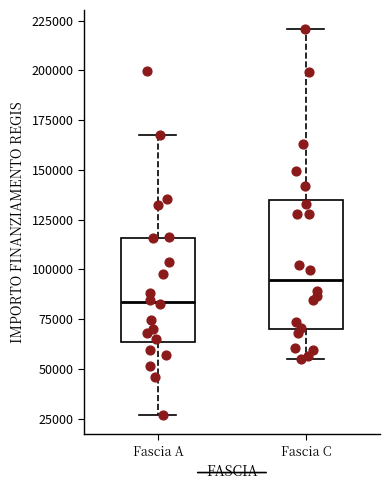

Reading left to right, transcribe this box plot: for each box, give where its median line is, the range the box spans, and where its two whiskers end, as read against the y-axis. The values are not printed on the chart, so give them approximately, as read against the axis.

Fascia A: median 85000, box 65000 to 115000, whiskers 25000 to 170000
Fascia C: median 95000, box 70000 to 135000, whiskers 55000 to 220000